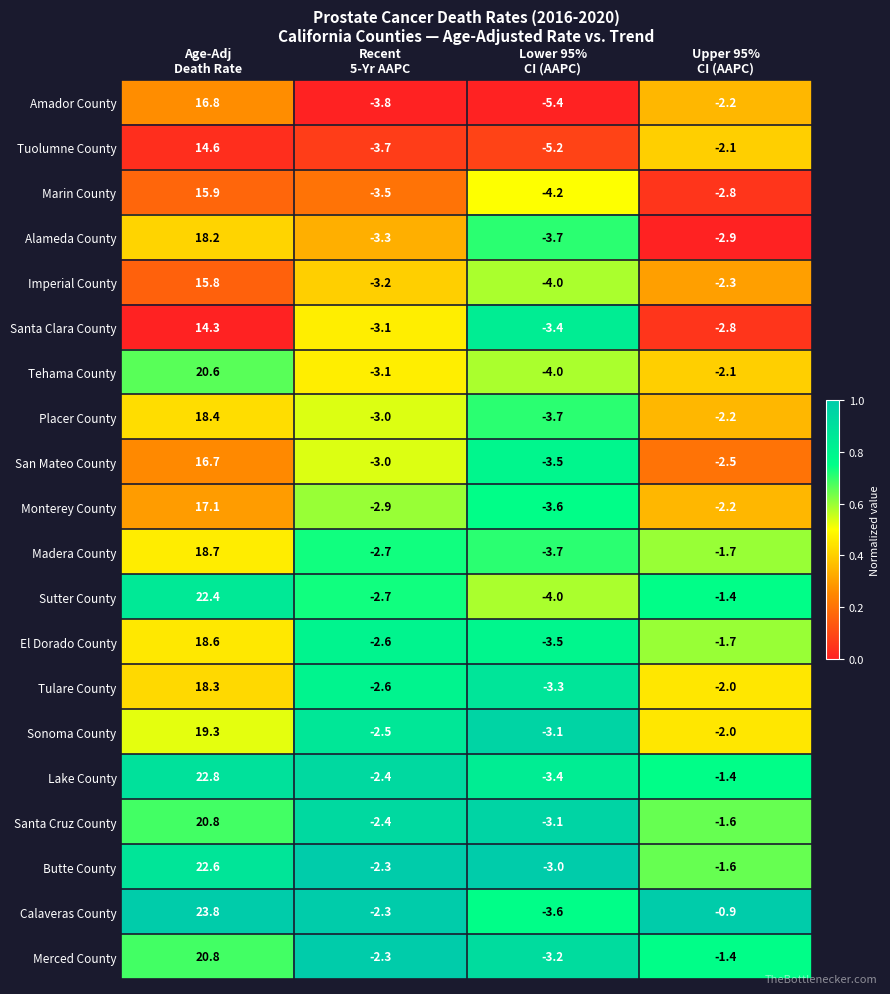

What is the difference between the highest and lowest values at Recent
5-Yr AAPC?

1.5